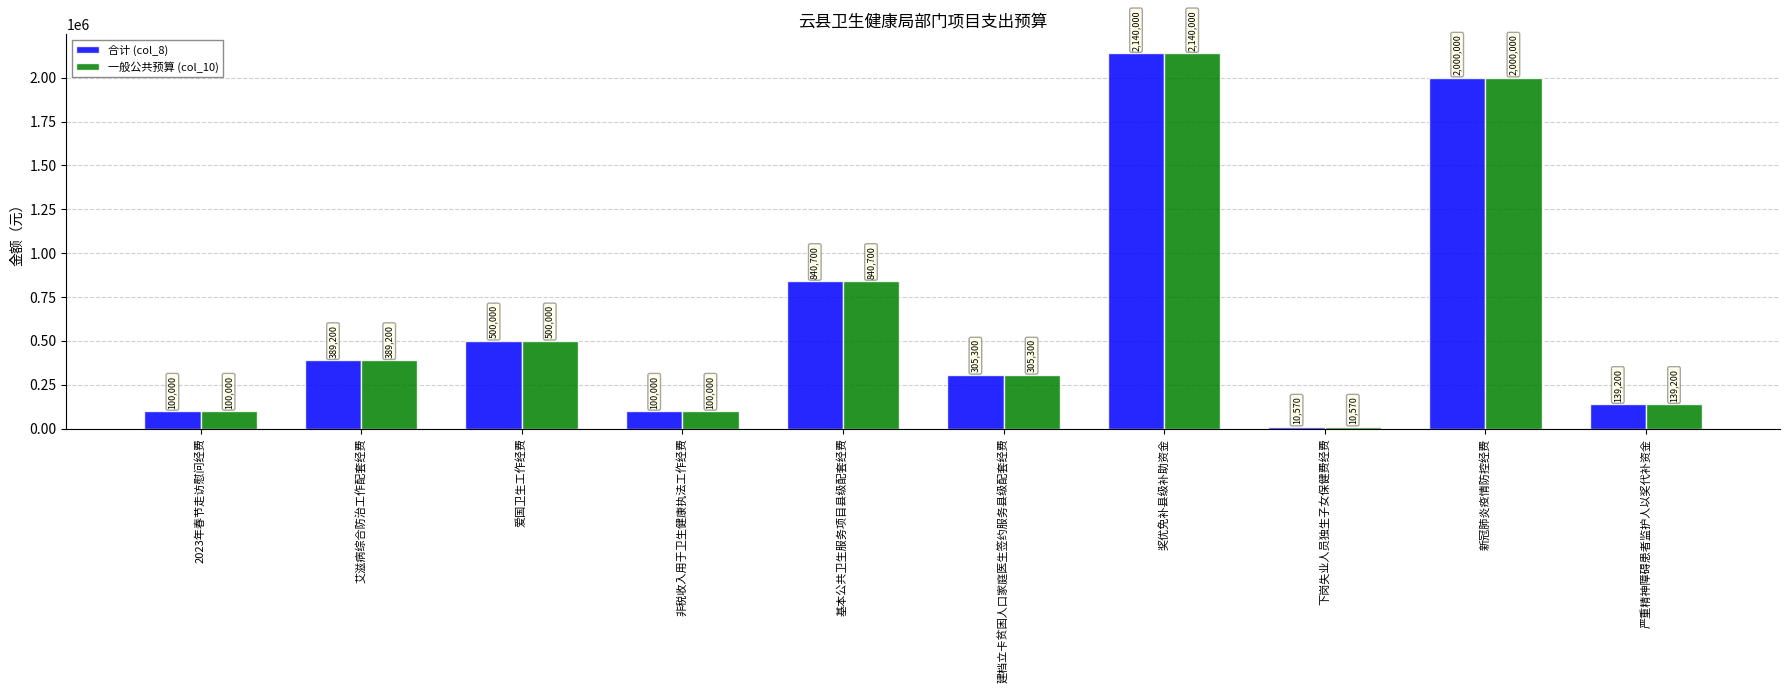

The value of 一般公共预算 (col_10) at 爱国卫生工作经费 is 500000. True or false?

True